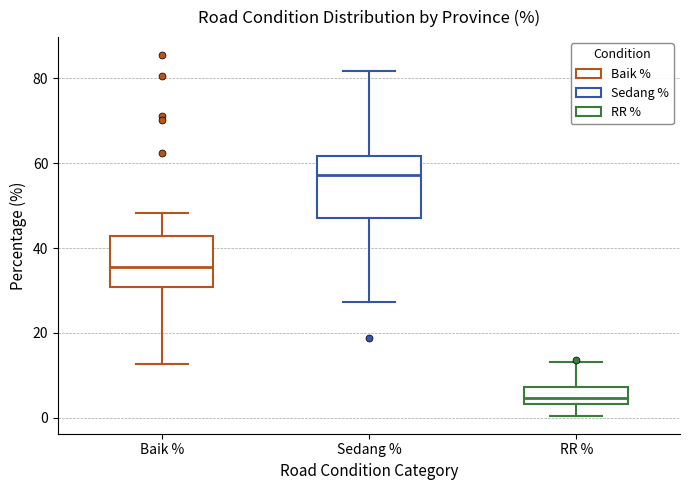

Which box has the highest median line?

Sedang %